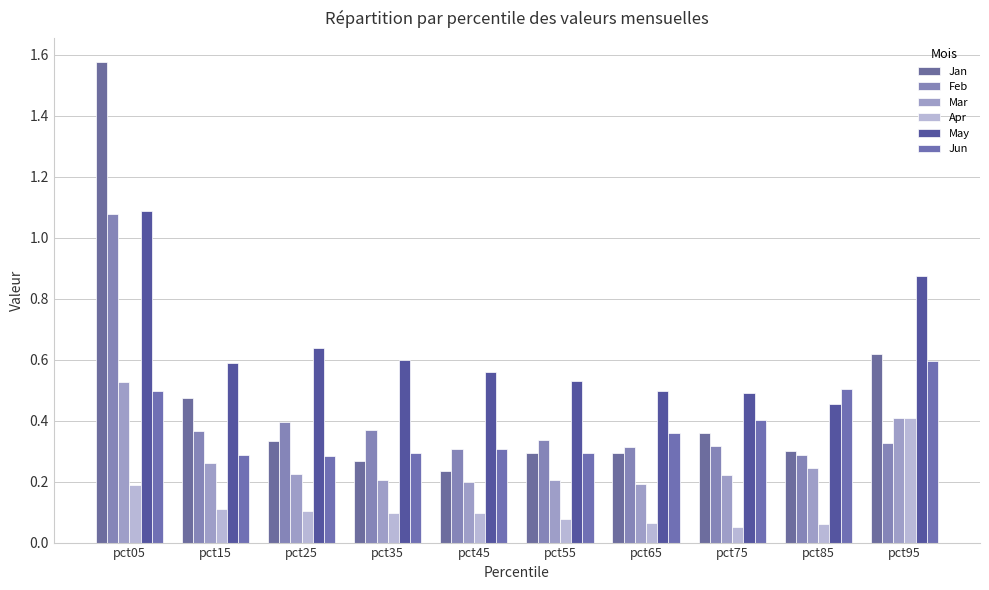

Reading left to right, what are all the values shown in this chart?

Jan: 1.6	0.5	0.3	0.3	0.2	0.3	0.3	0.4	0.3	0.6
Feb: 1.1	0.4	0.4	0.4	0.3	0.3	0.3	0.3	0.3	0.3
Mar: 0.5	0.3	0.2	0.2	0.2	0.2	0.2	0.2	0.2	0.4
Apr: 0.2	0.1	0.1	0.1	0.1	0.1	0.1	0.1	0.1	0.4
May: 1.1	0.6	0.6	0.6	0.6	0.5	0.5	0.5	0.5	0.9
Jun: 0.5	0.3	0.3	0.3	0.3	0.3	0.4	0.4	0.5	0.6